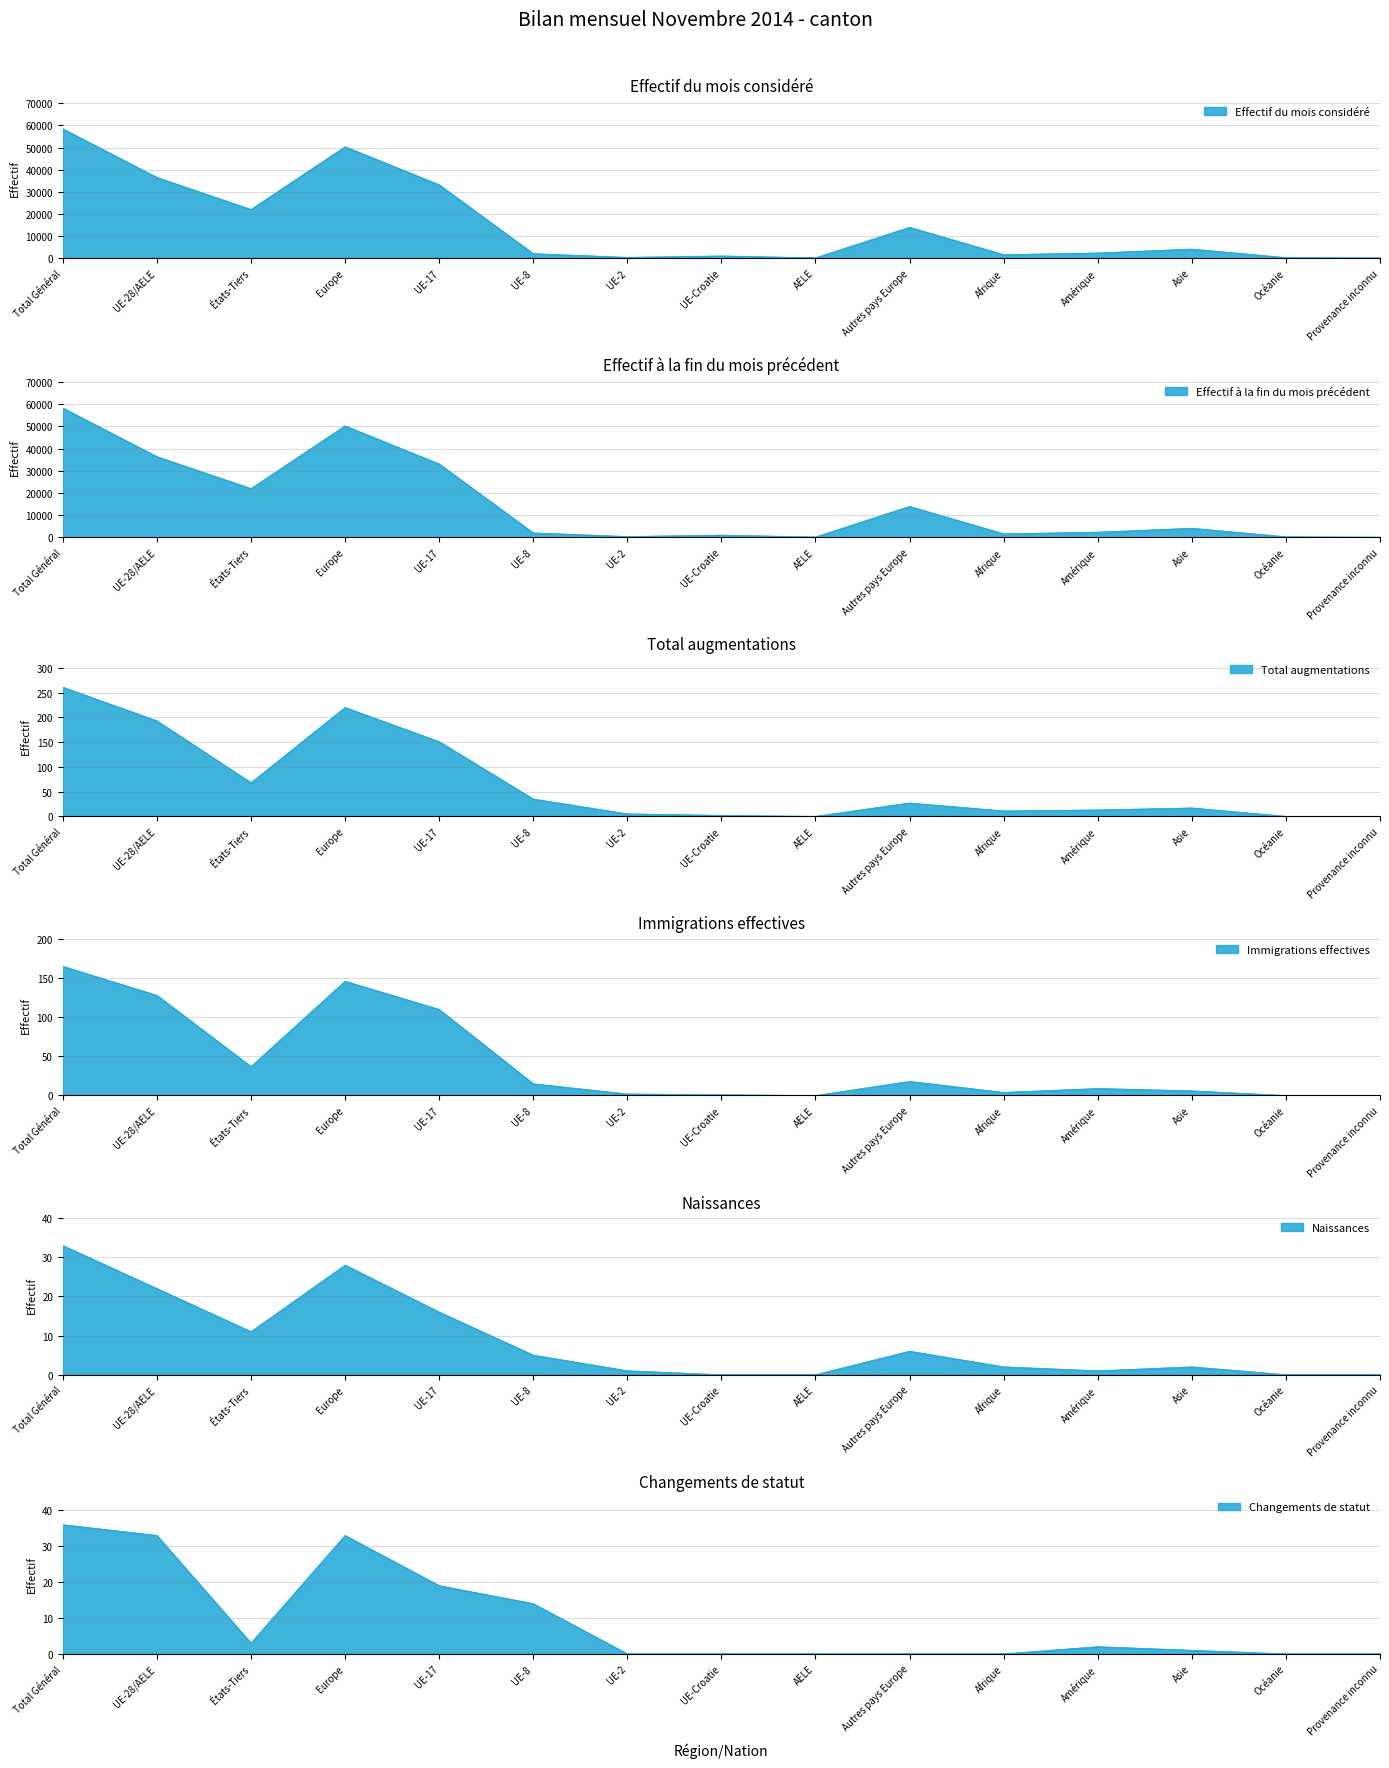

What is the total value across all series at Total Général?

117328